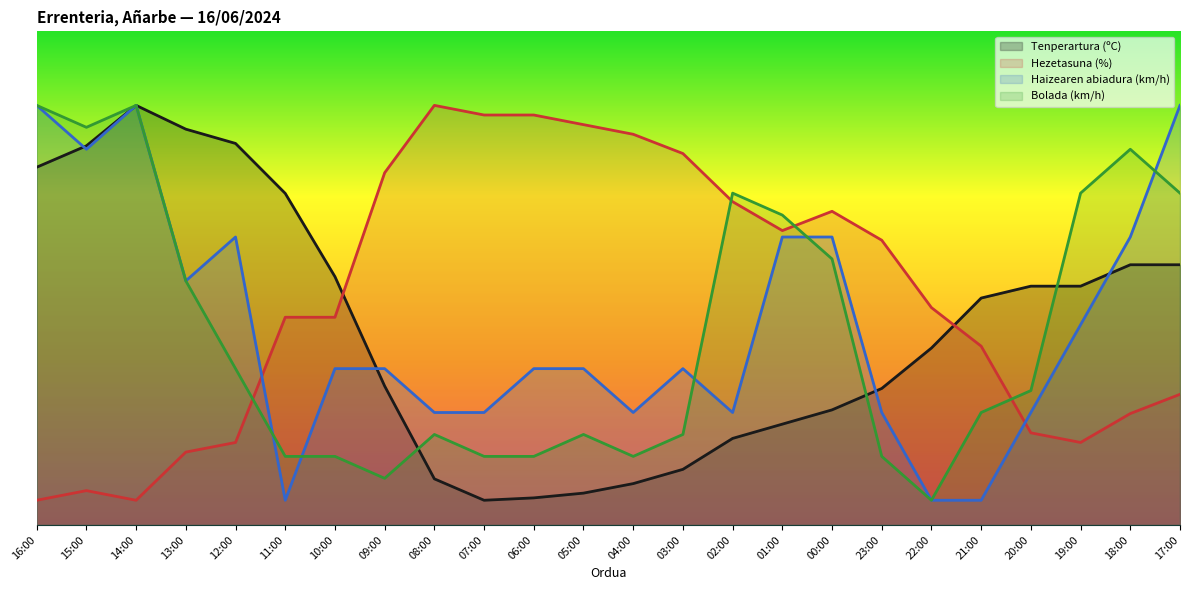

Is the value of Tenperartura (ºC) at 14:00 greater than the value of Haizearen abiadura (km/h) at 19:00?

Yes